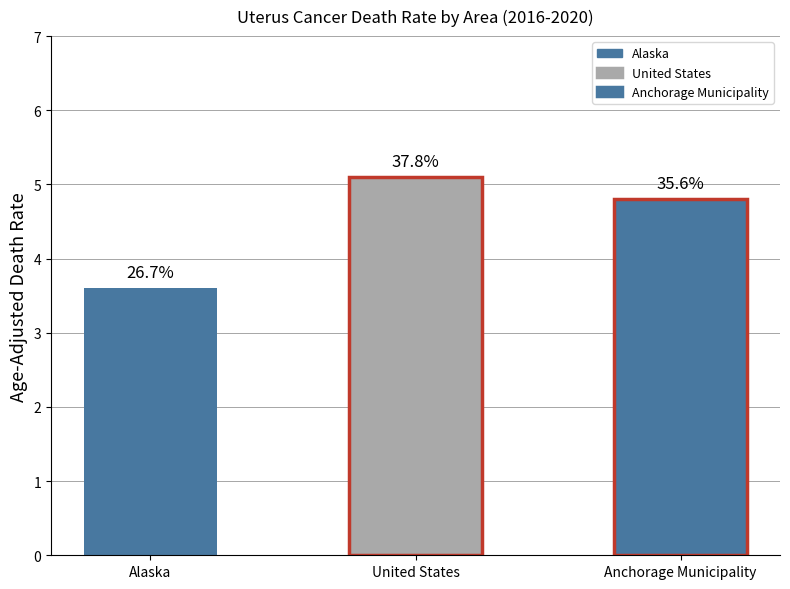

What is the maximum value shown in the chart?

5.1